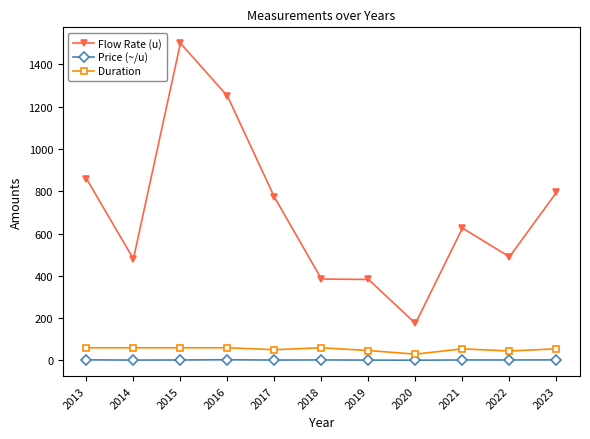

At which category is the sum across all series the highest?

2015